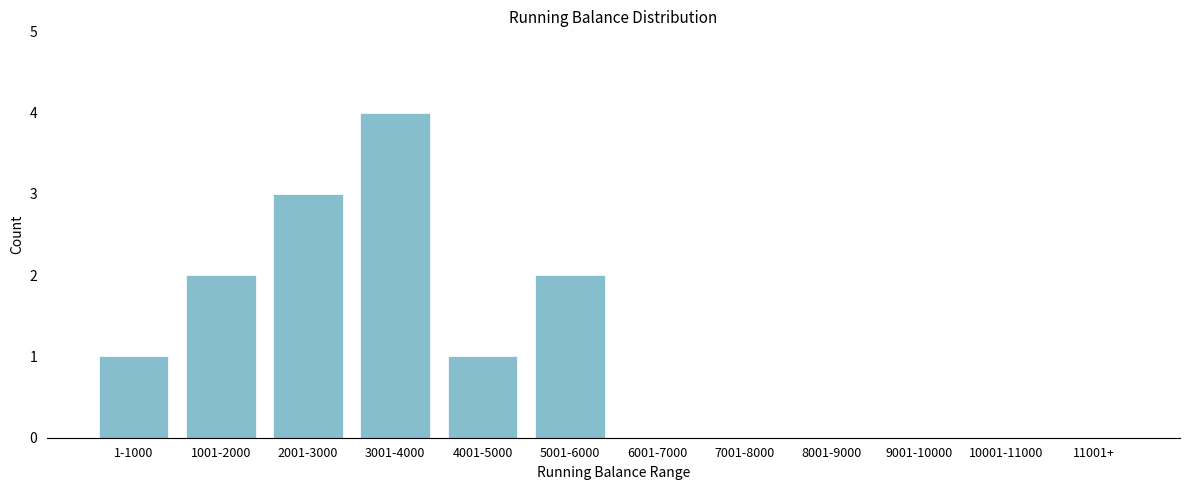

Reading left to right, transcribe all the data shown in this chart.

1-1000=1	1001-2000=2	2001-3000=3	3001-4000=4	4001-5000=1	5001-6000=2	6001-7000=0	7001-8000=0	8001-9000=0	9001-10000=0	10001-11000=0	11001+=0